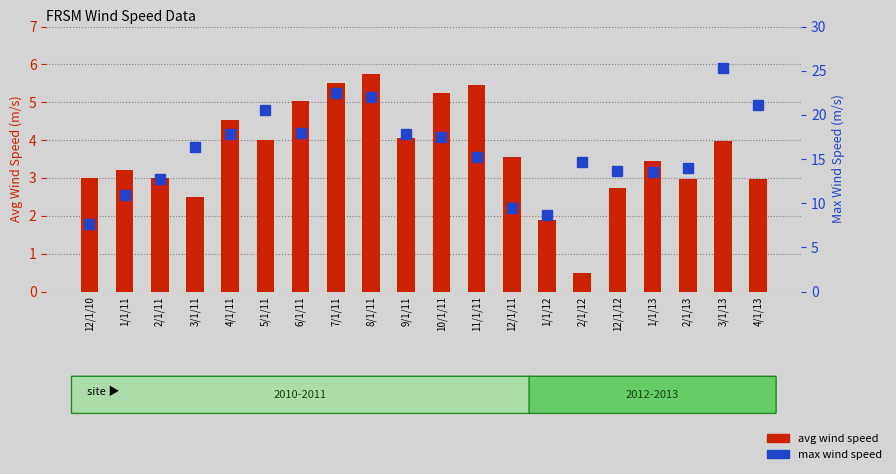

What is the label of the 12th bar from the right?

8/1/11